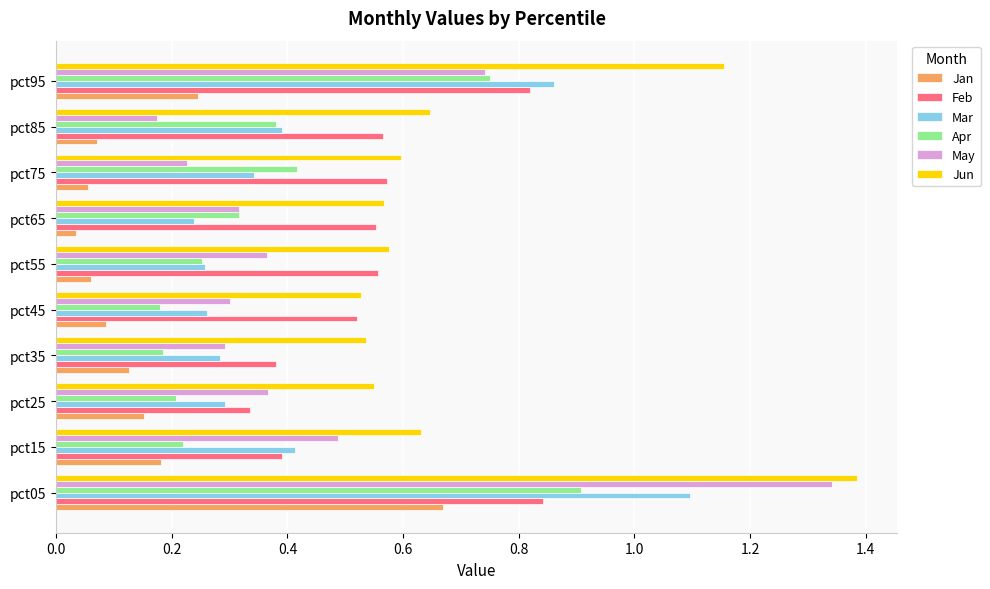

What is the sum of the Feb values at pct45 and pct55?

1.1